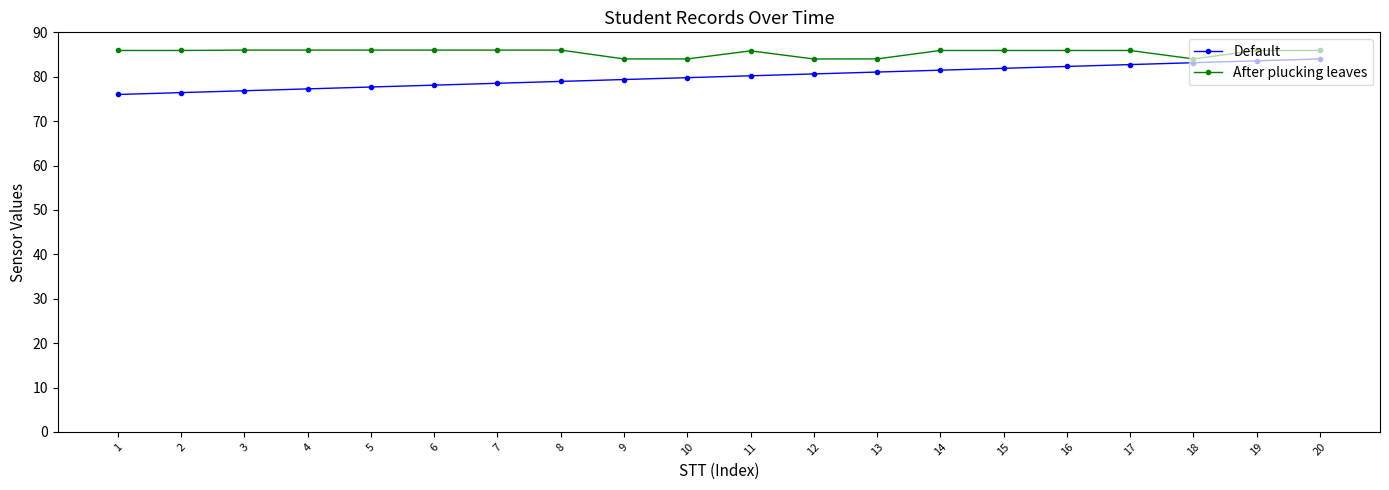

Which series has the largest total across all categories?

After plucking leaves